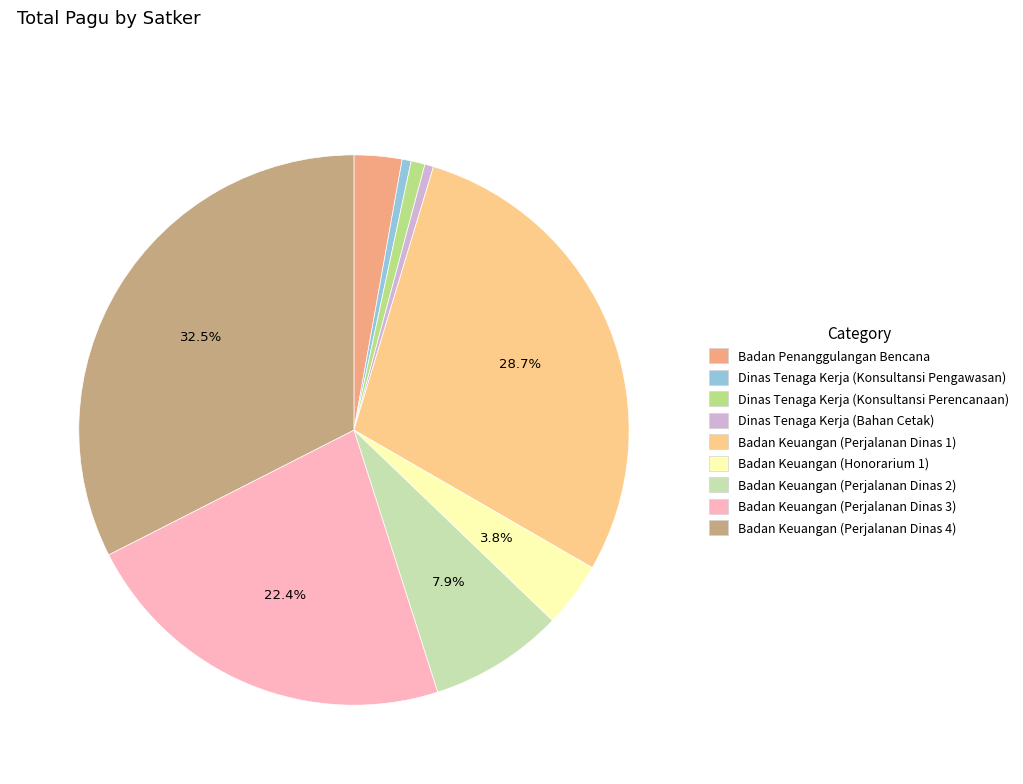

Count the number of slices in the pie.

9